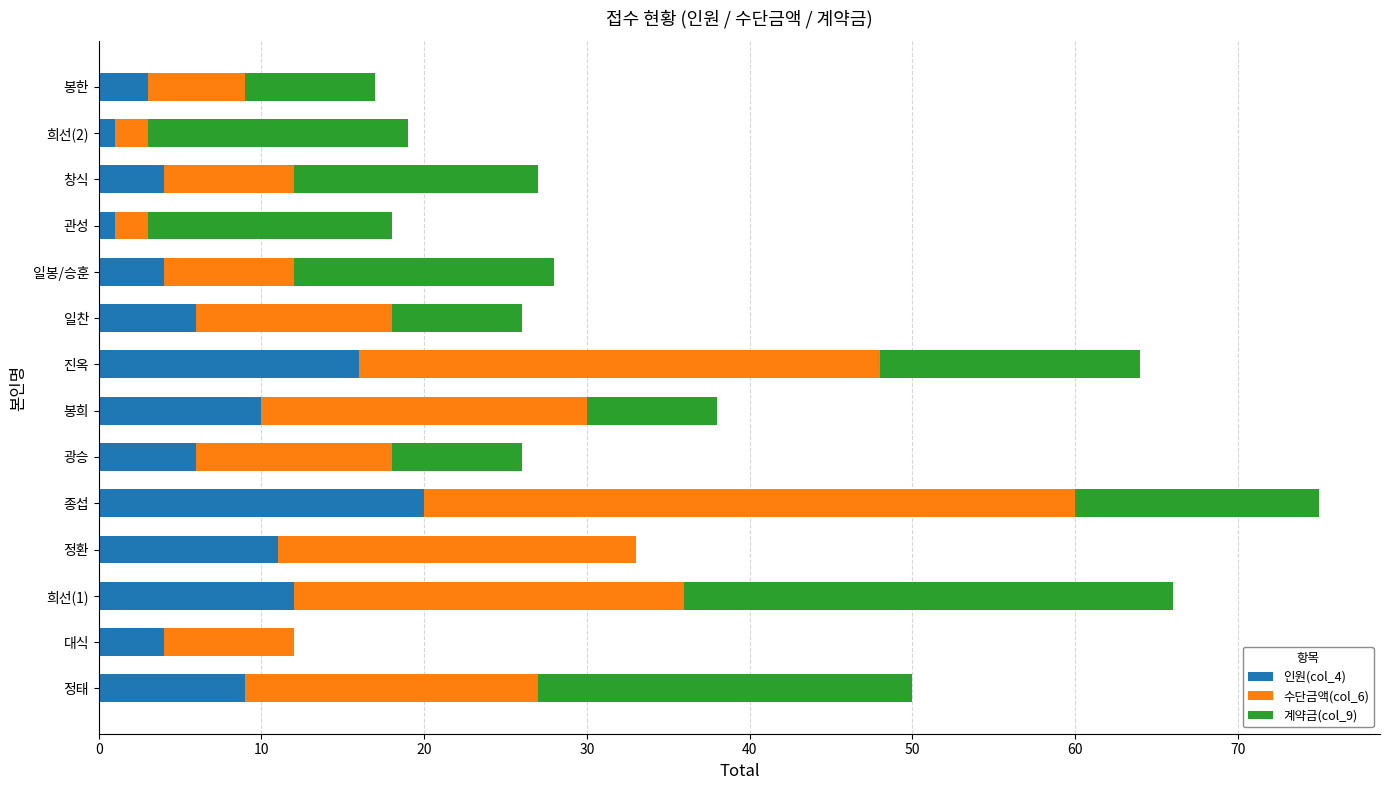

True or false: 인원(col_4) has a value of 6 at 봉희.

False